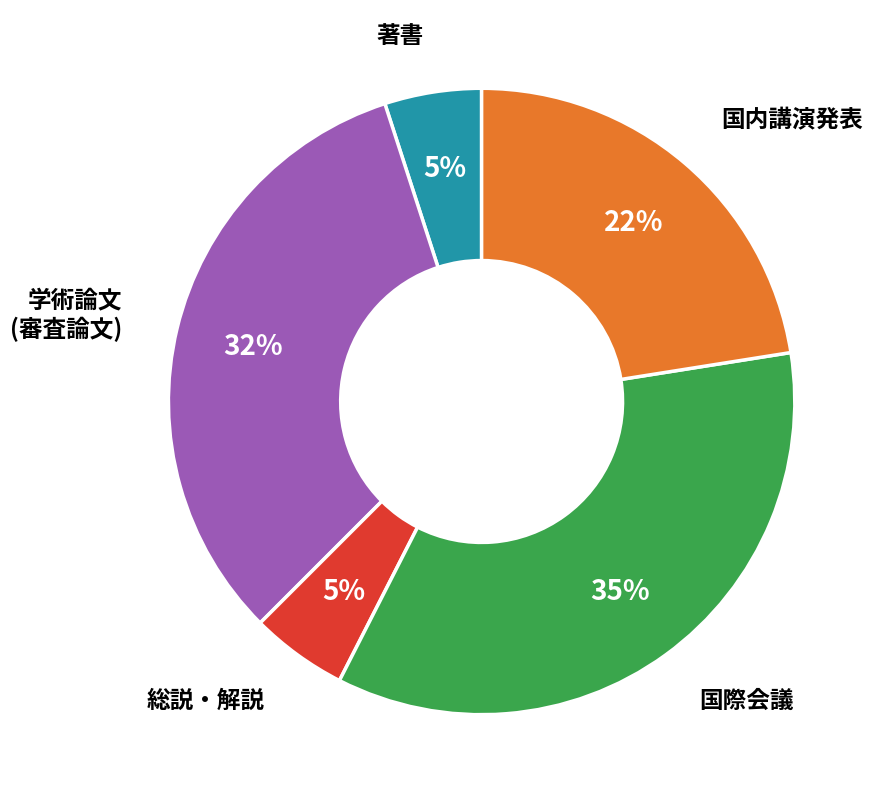

To the nearest percent, what is the difference between the largest and smallest slice percentages?

30%